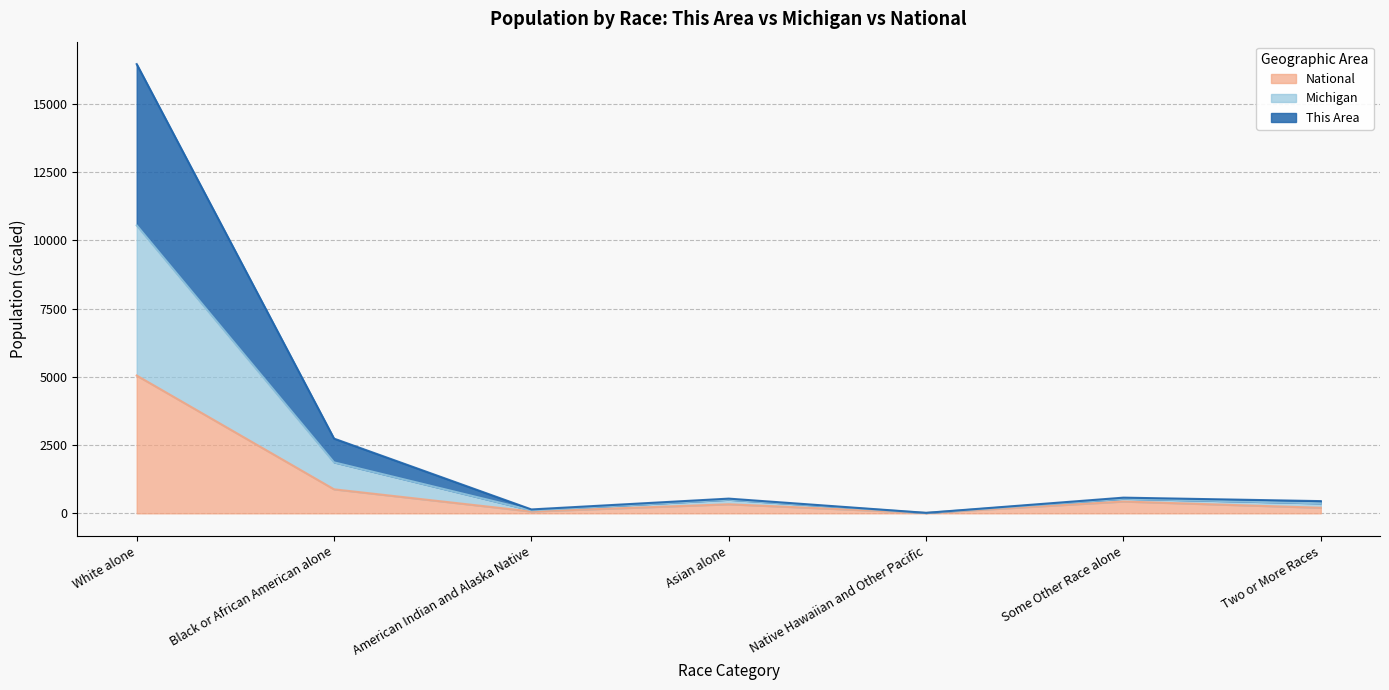

Where does the Michigan series first go above 499?

White alone